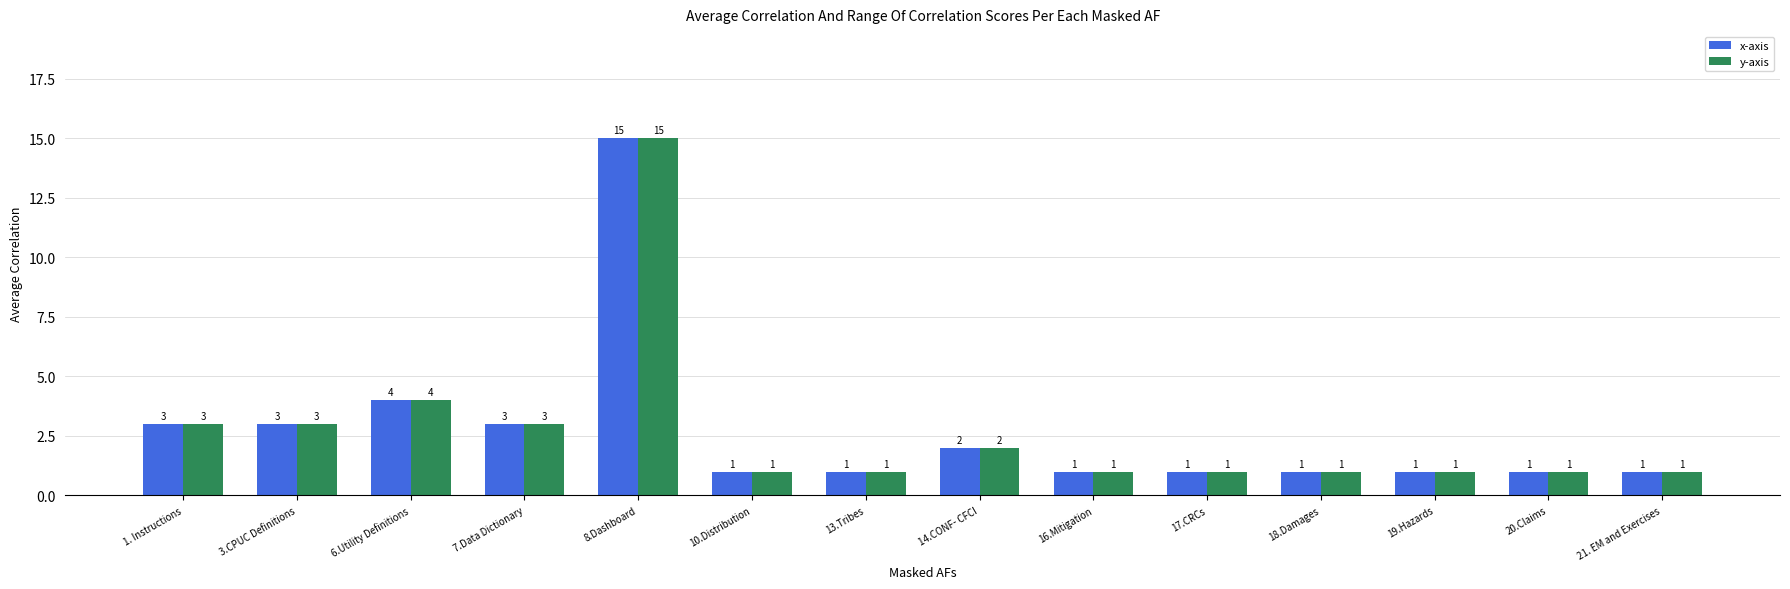

At which category is the sum across all series the highest?

8.Dashboard